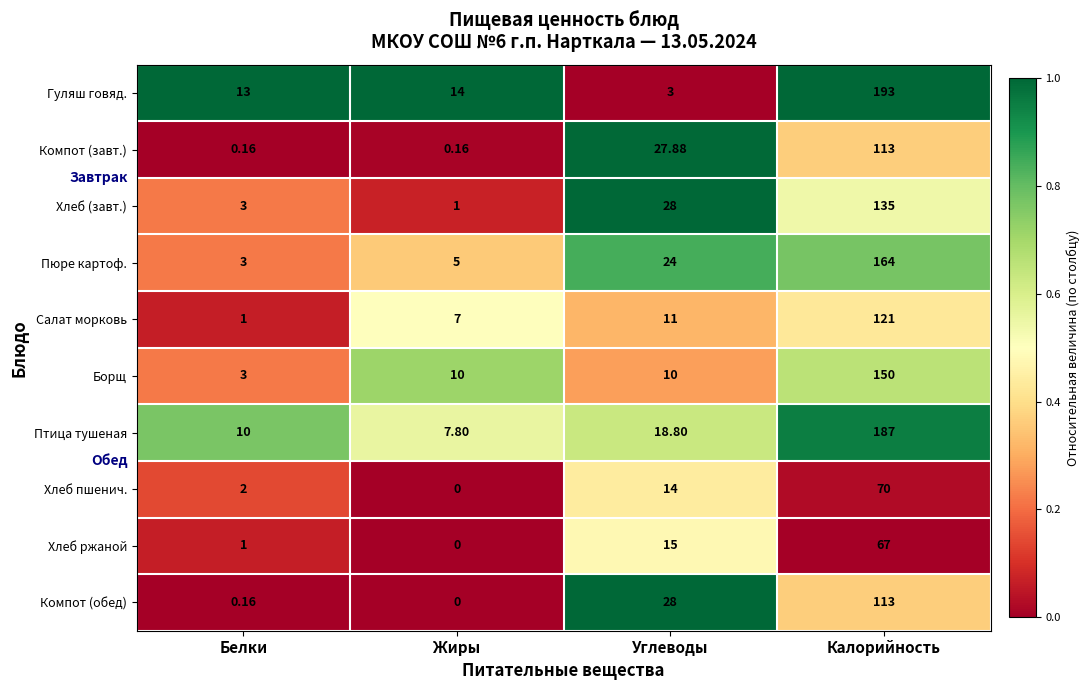

Where is Хлеб (завт.) nearest to the value 68?

Углеводы